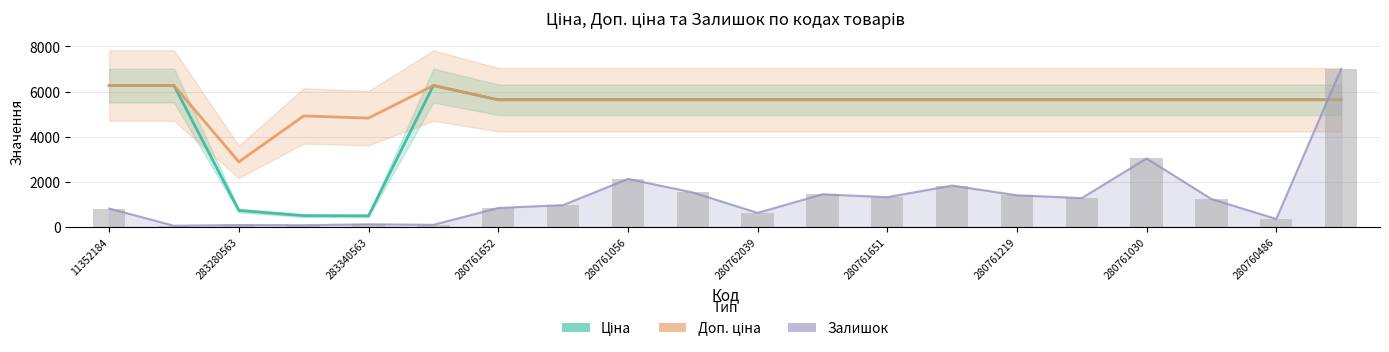

Which series changed the most between 280761652 and 280761056?

Залишок